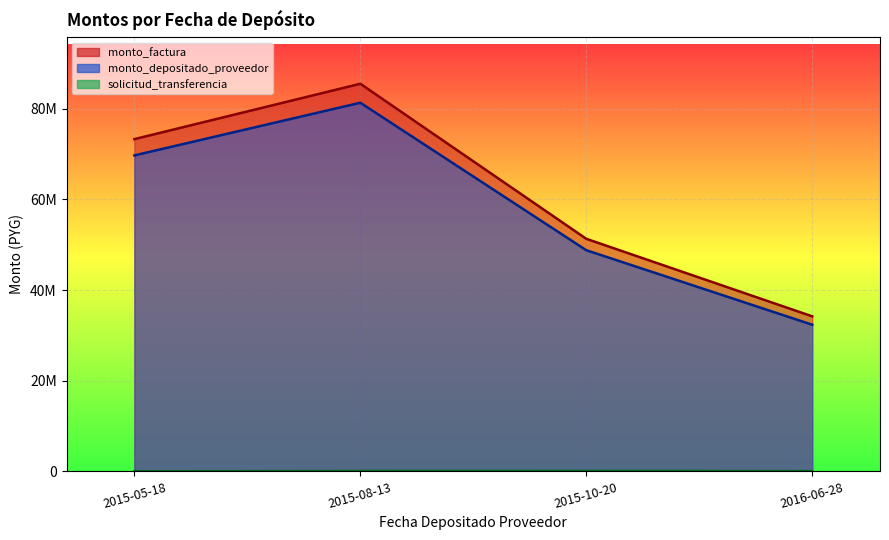

The monto_depositado_proveedor series shows 32355284 at 2016-06-28. True or false?

True